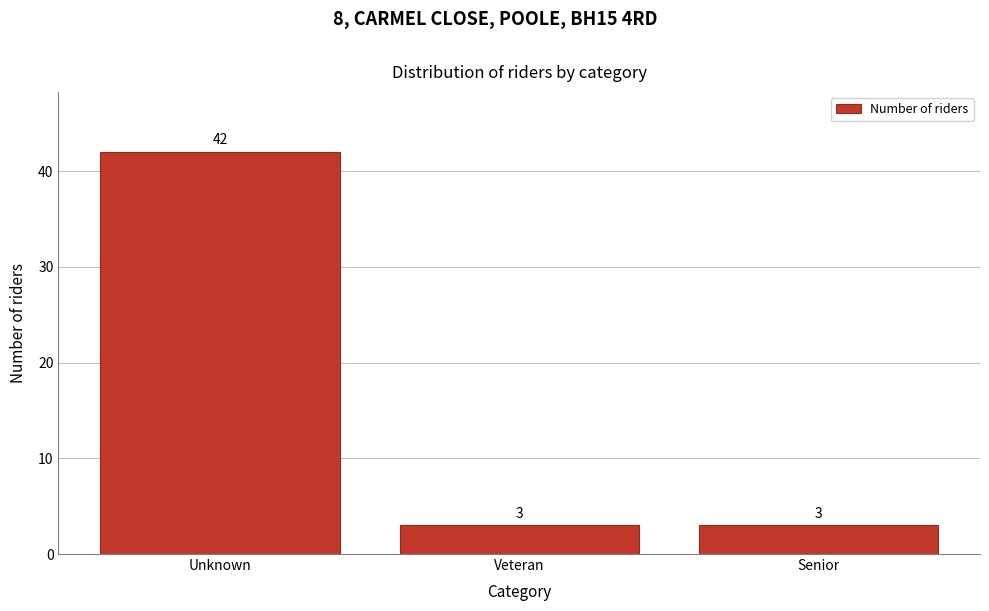

Reading left to right, list all the values displayed in this chart.

Unknown=42	Veteran=3	Senior=3